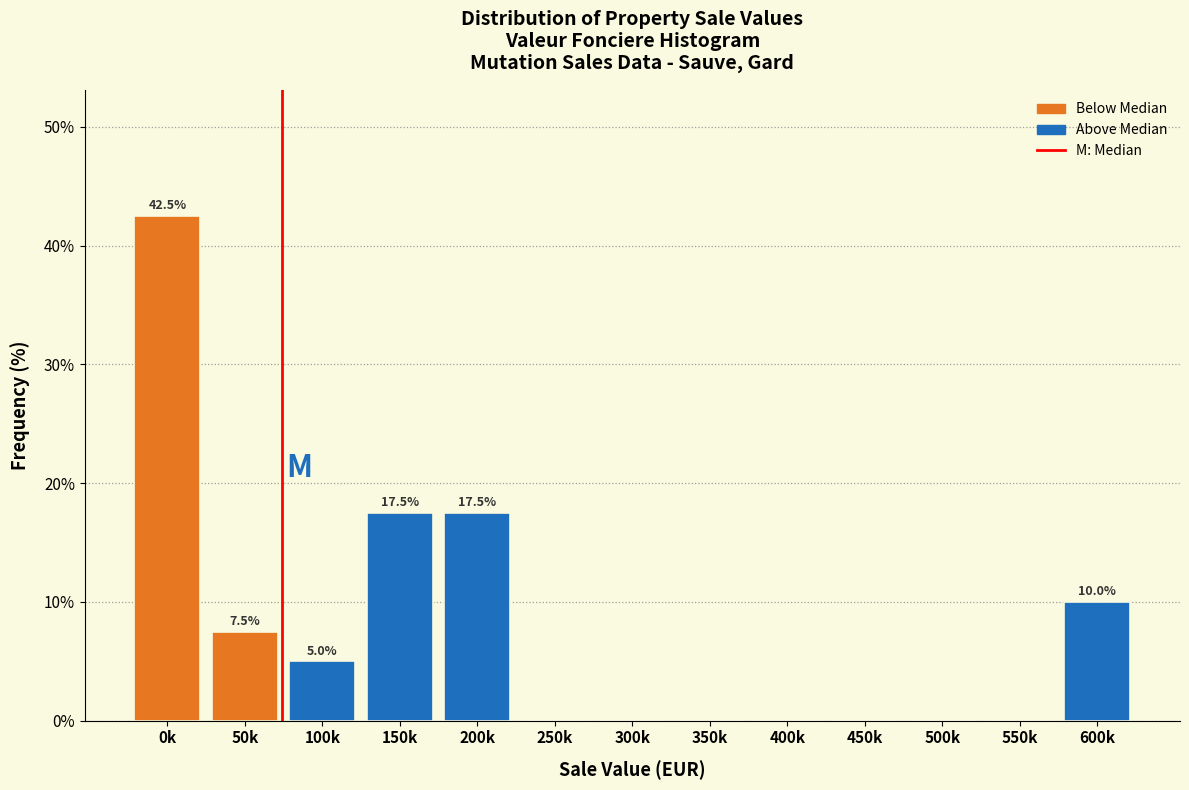

Reading left to right, extract all data points from this chart.

0k=42.5	50k=7.5	100k=5.0	150k=17.5	200k=17.5	250k=0.0	300k=0.0	350k=0.0	400k=0.0	450k=0.0	500k=0.0	550k=0.0	600k=10.0